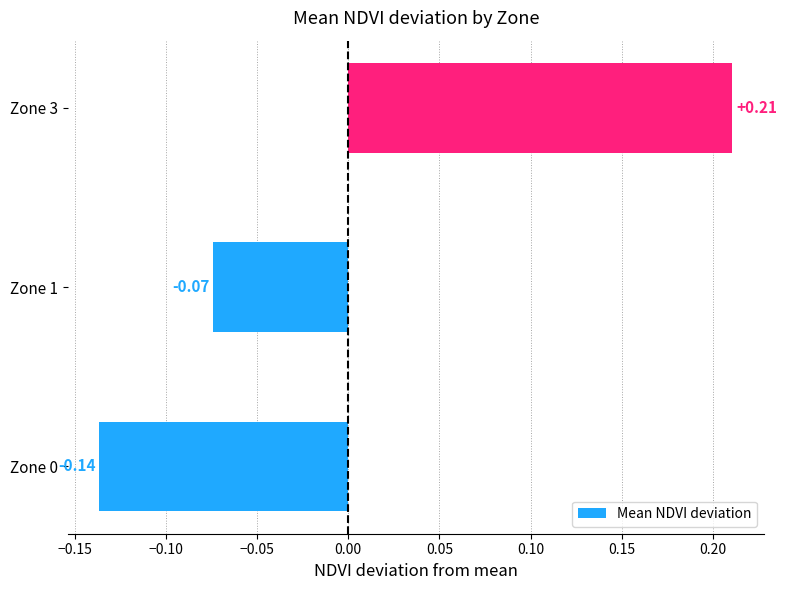

What is the difference between the maximum and minimum values?

0.3